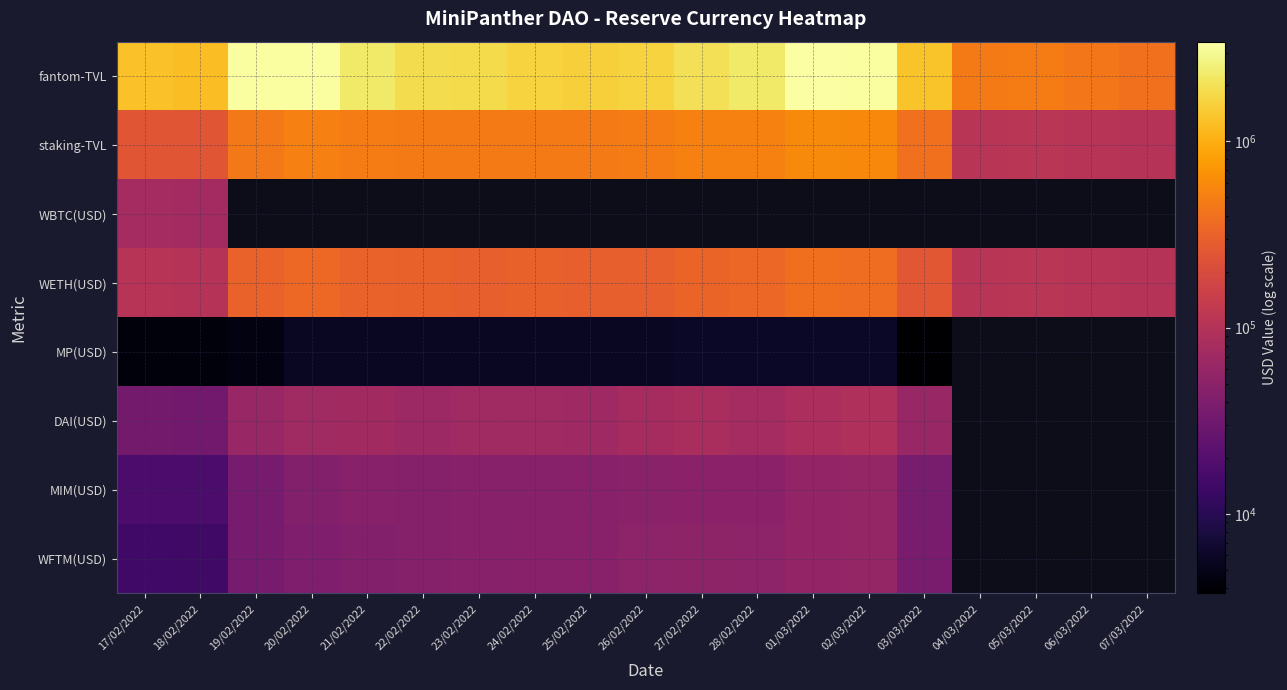

Between 23/02/2022 and 02/03/2022, which series saw the biggest shift?

fantom-TVL